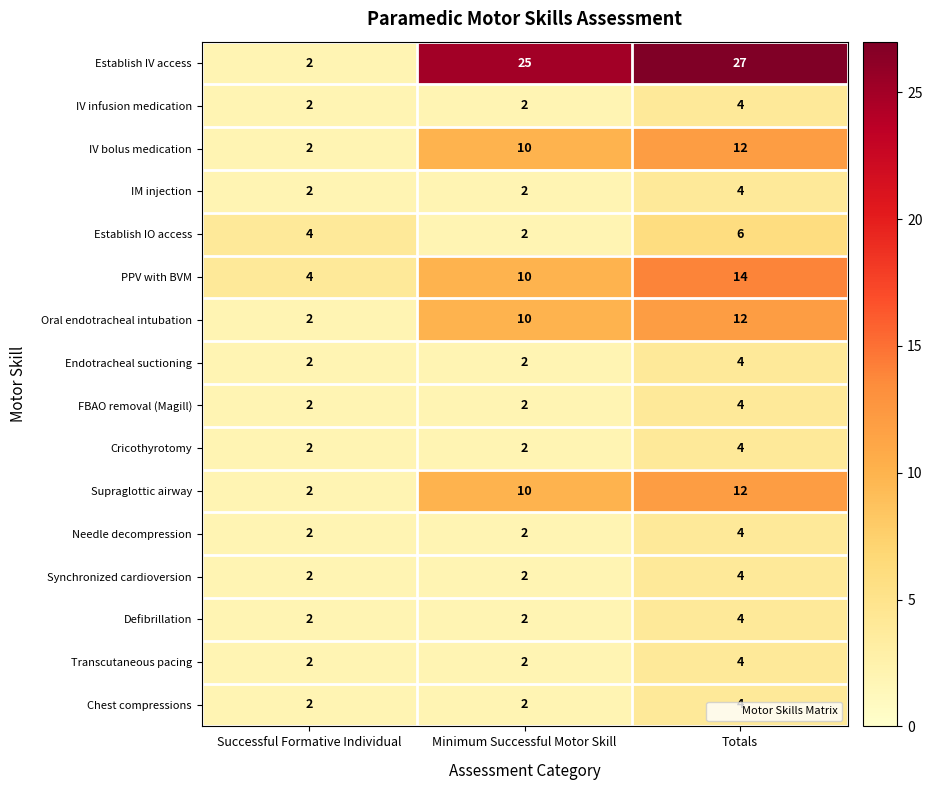

The Synchronized cardioversion series shows 6 at Totals. True or false?

False